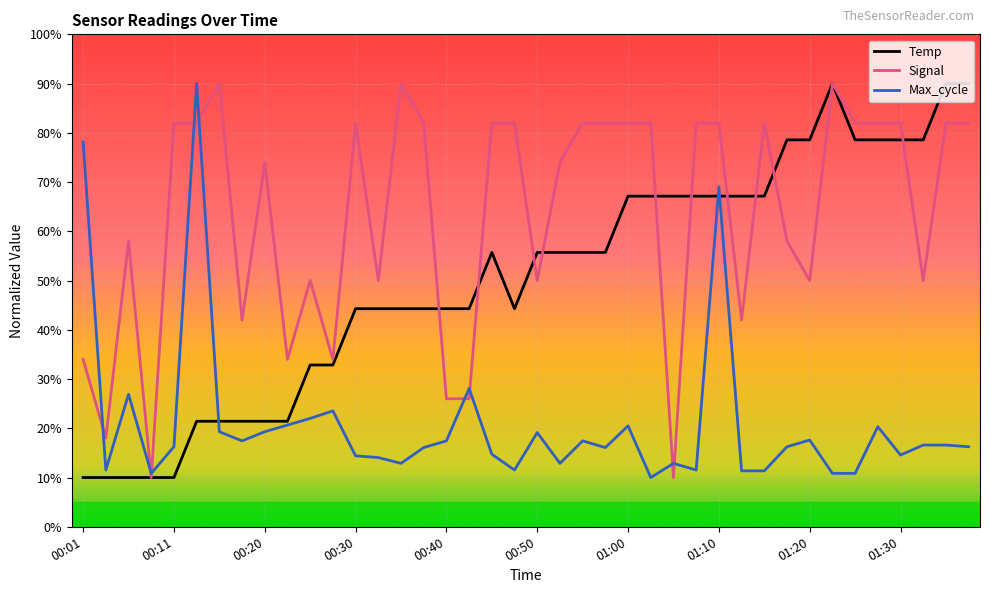

What is the highest value of the Temp series?

90.0